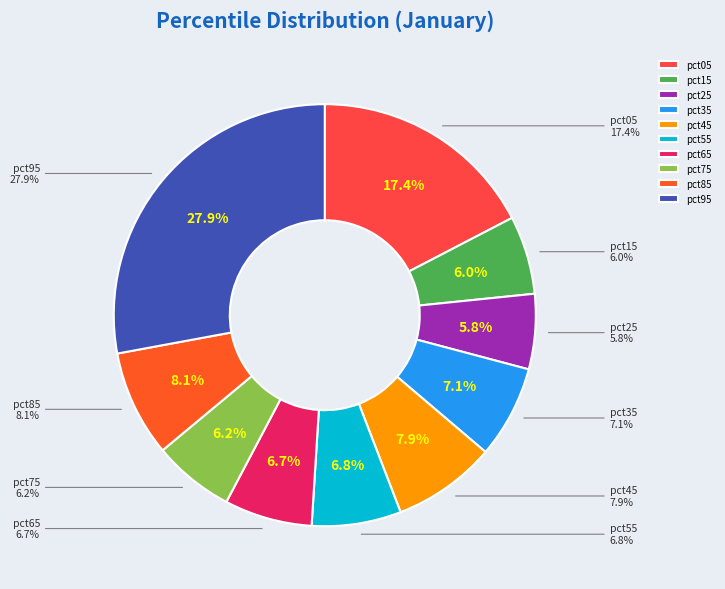

Is it true that pct55 is 13% of the pie?

False